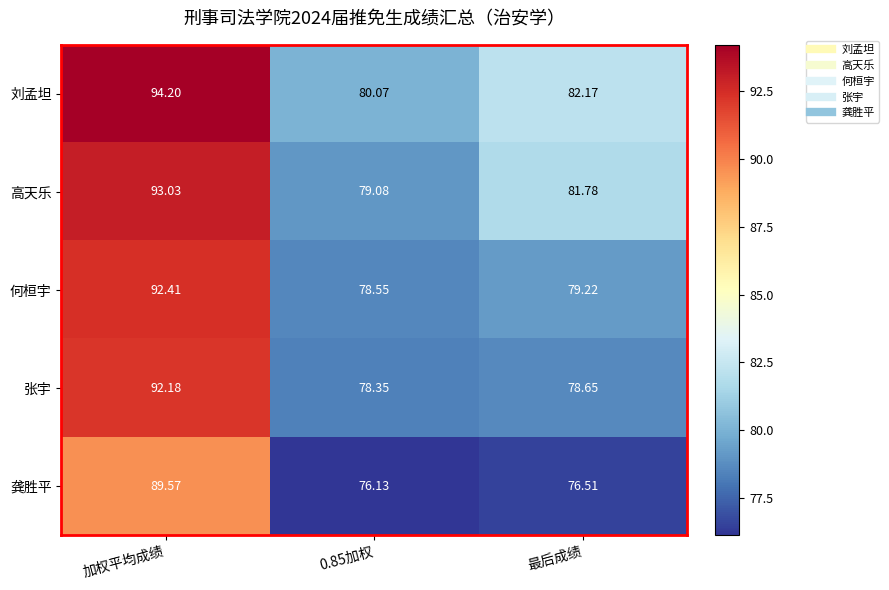

At which label does 何桓宇 first exceed 79?

加权平均成绩